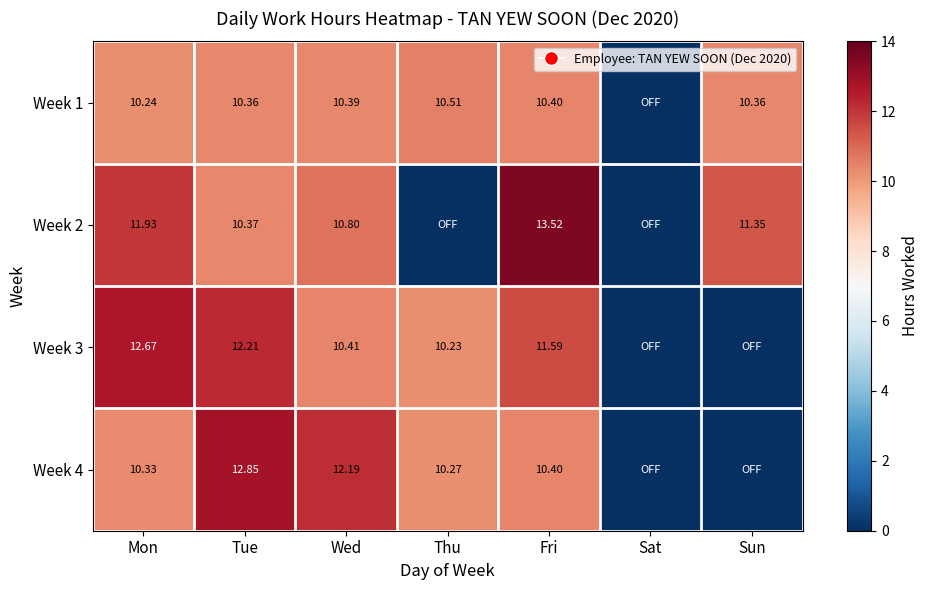

Is the value of Week 4 at Mon greater than the value of Week 1 at Sun?

No